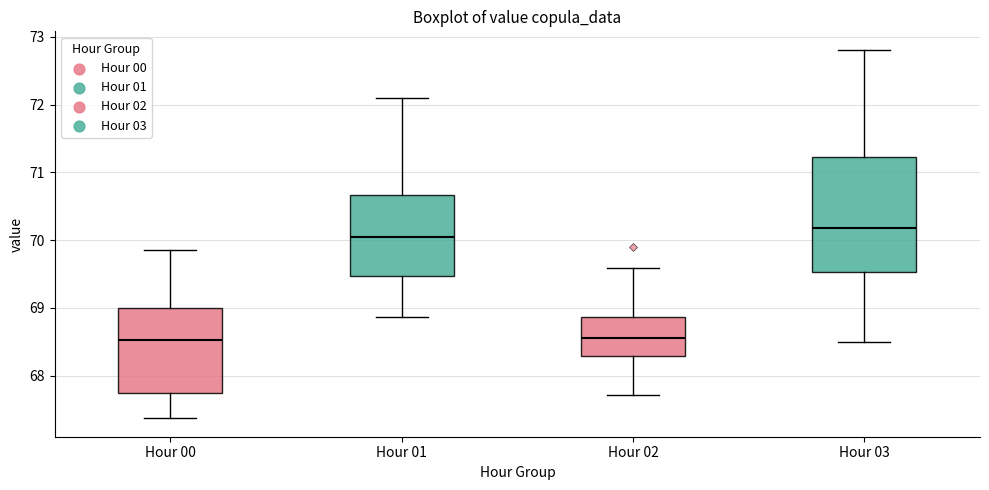

Comparing the boxes themselves (not the whiskers), which one is the tallest?

Hour 03